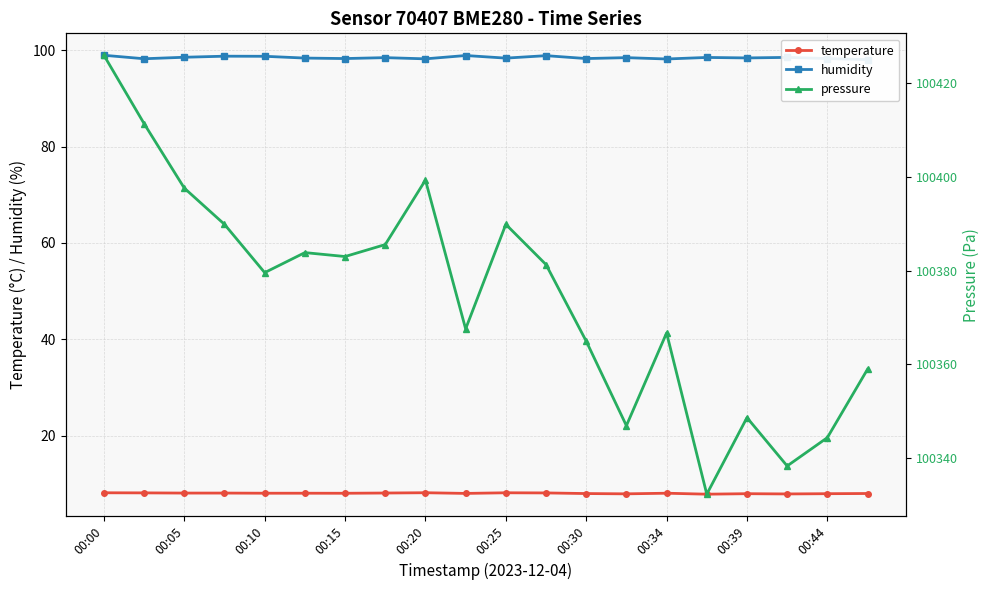

True or false: temperature has more than 2 points higher than both neighbors.

True